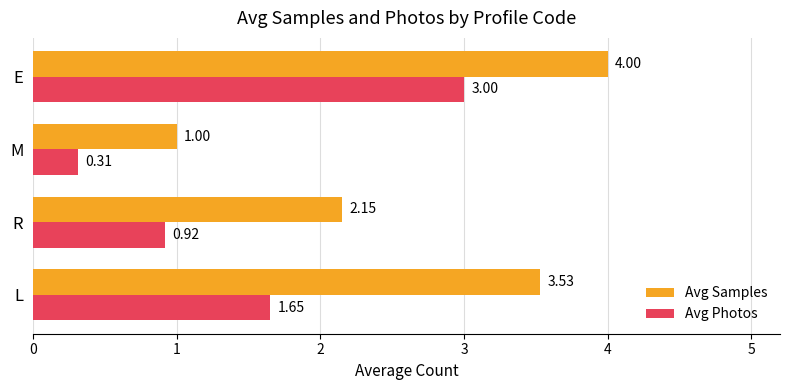

What is the difference between the highest and lowest values at L?

1.9